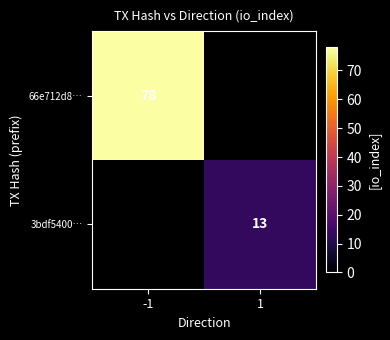

The value of 3bdf5400… at 1 is 3.7. True or false?

False